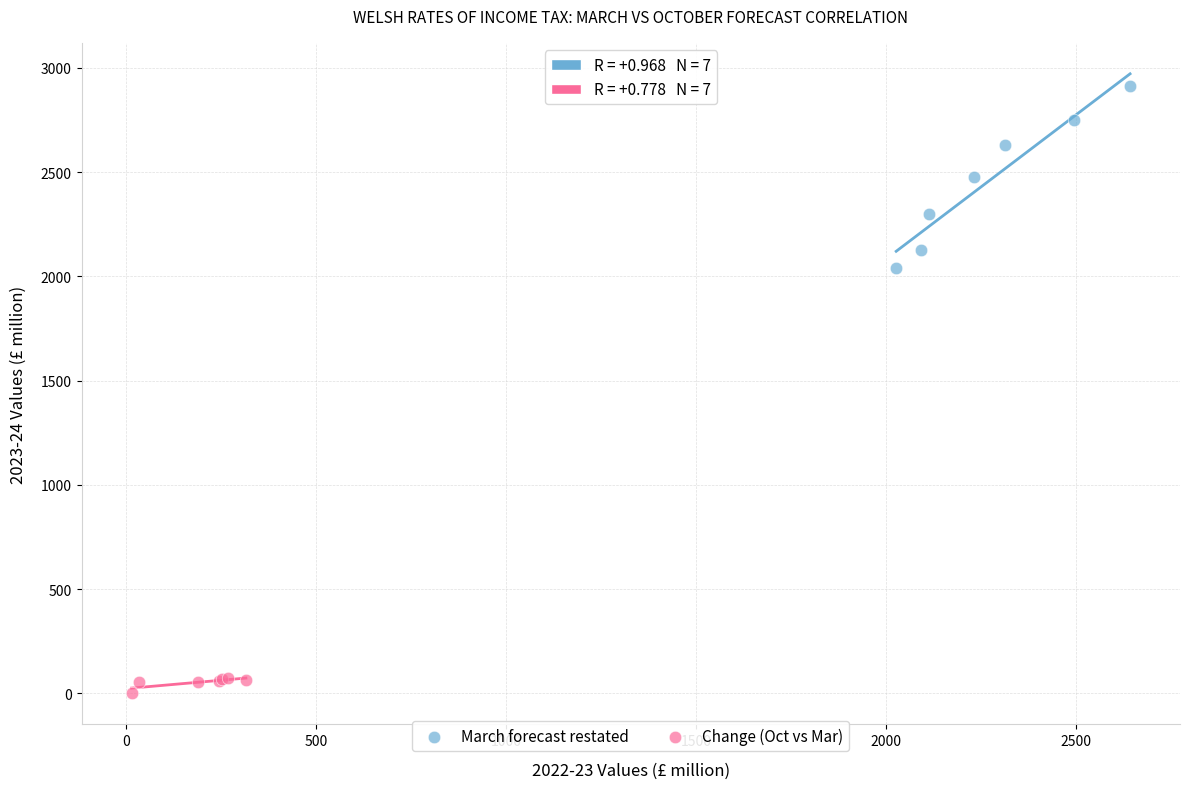

Which series reaches the maximum Y coordinate?

March forecast restated